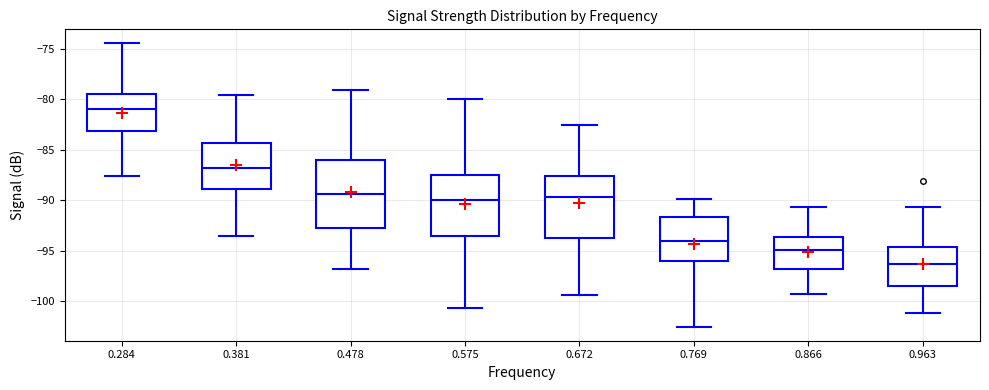

Where does the upper whisker of the box at x = 0.963 end on the y-axis? The values are not printed on the chart, so give them approximately, as read against the axis.

-90.5